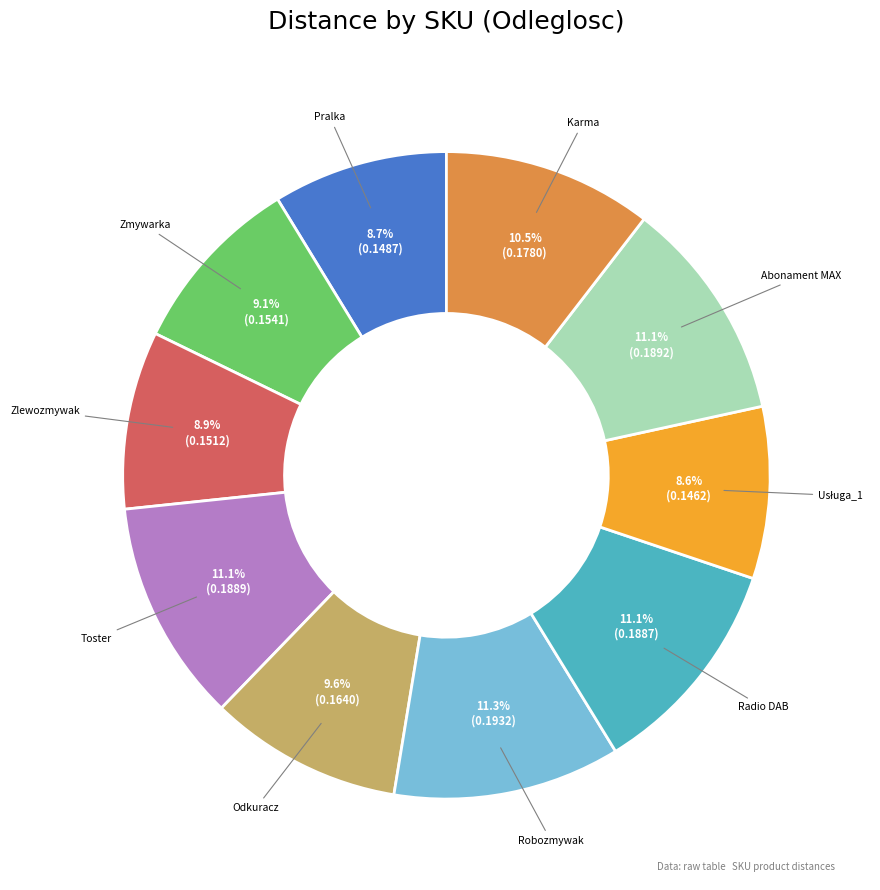

Is there any slice that represents more than half of the pie?

No